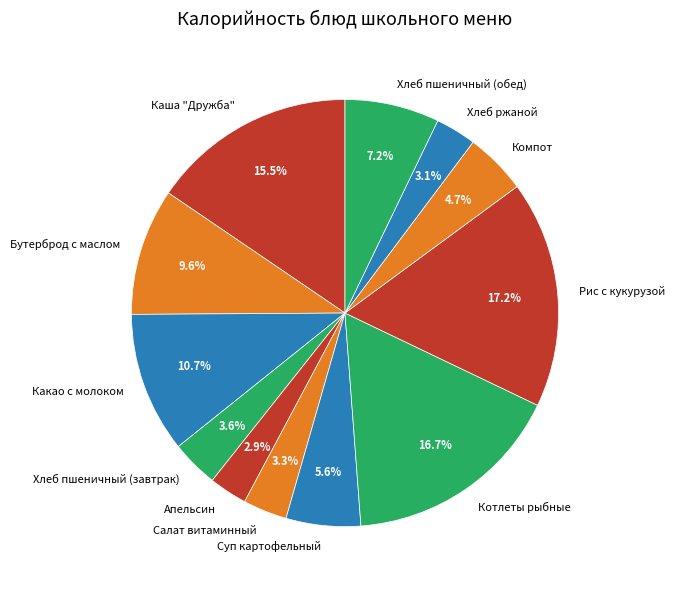

How much of the chart is everything except Компот?

95.3%